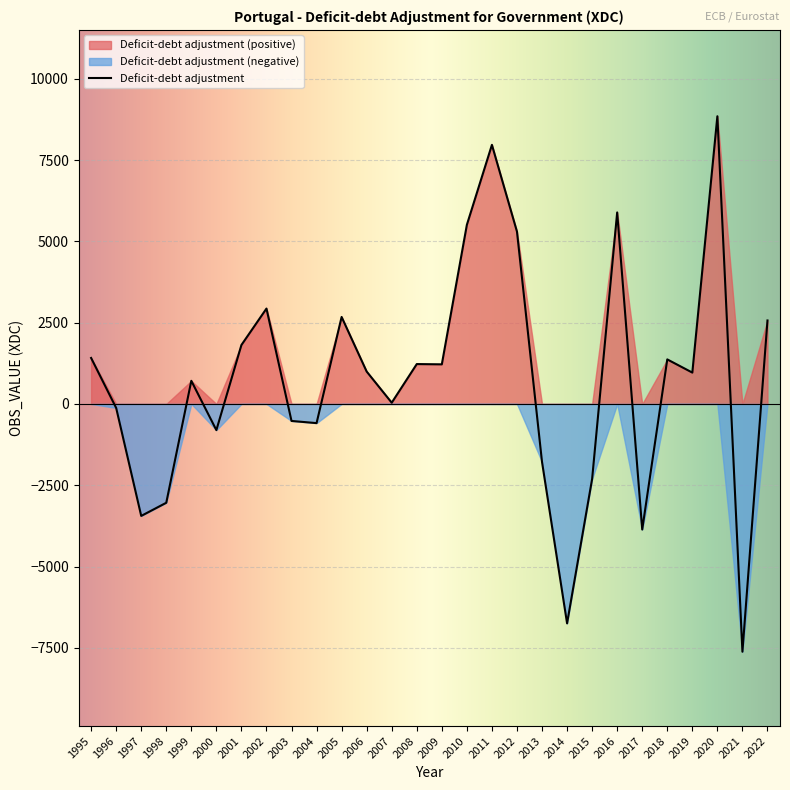

The chart shows a value of 964.2 at 2019. True or false?

True